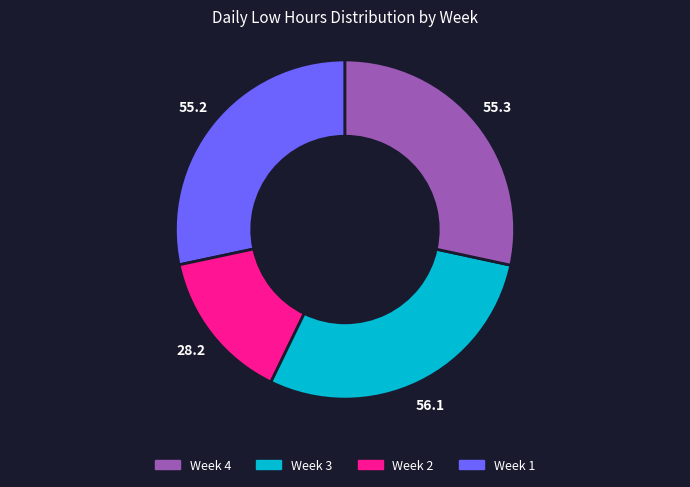

Is there any slice that represents more than half of the pie?

No